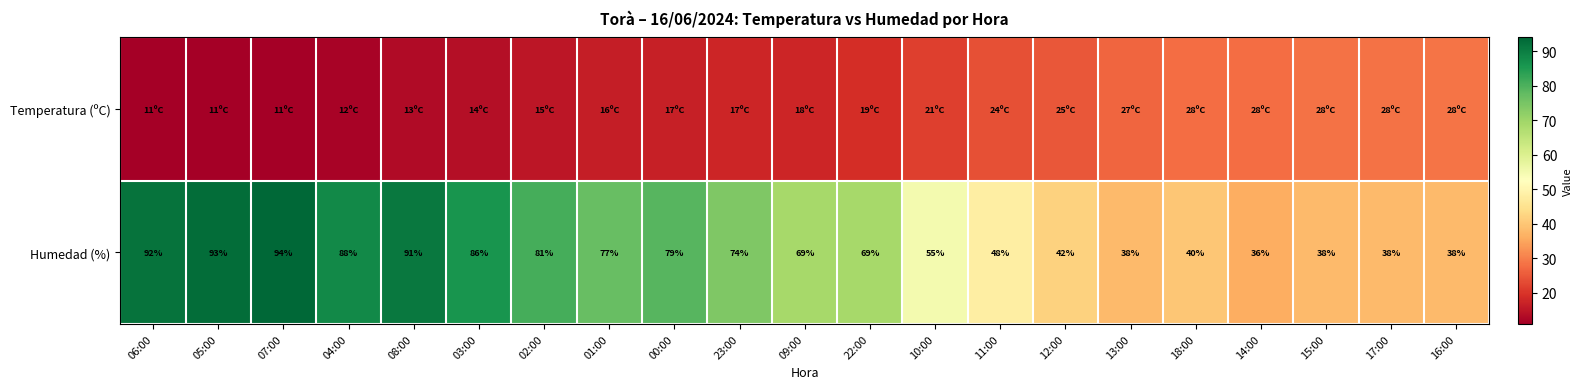

The Humedad (%) series shows 138.1 at 03:00. True or false?

False